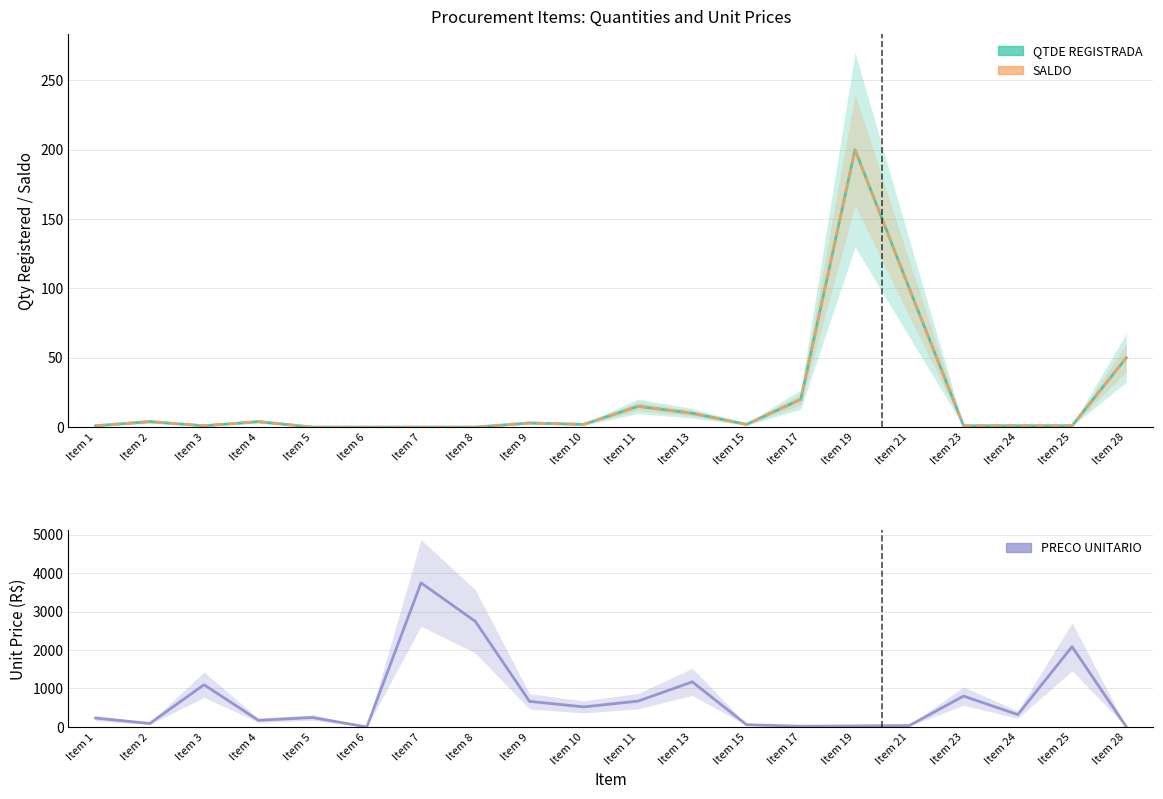

The PRECO UNITARIO series shows 1.9 at Item 28. True or false?

False